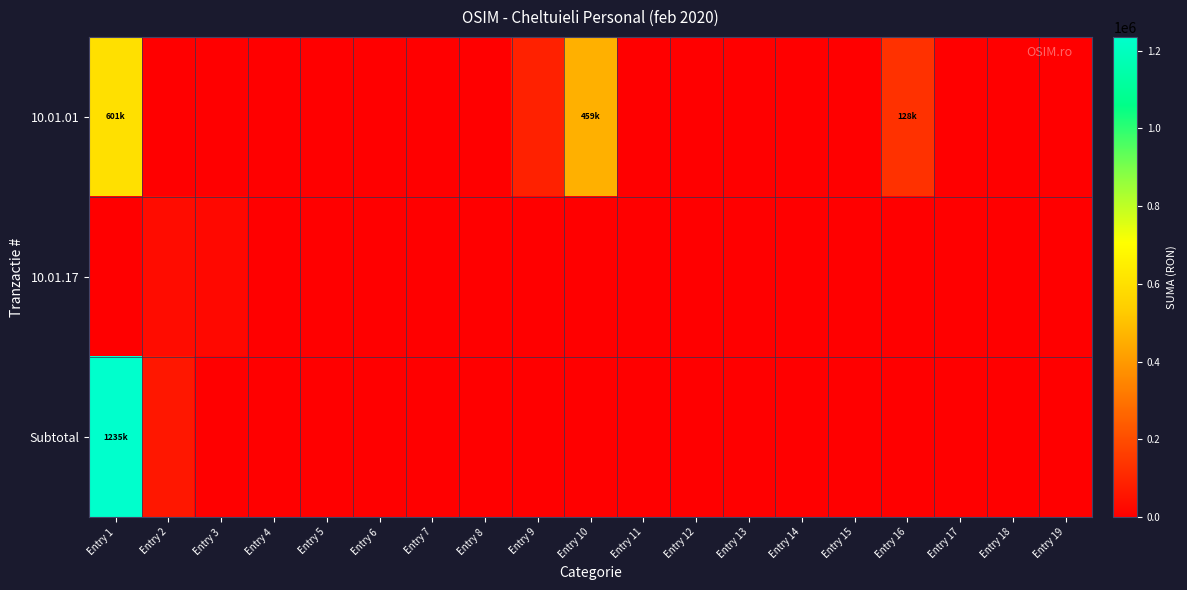

At how many categories does at least one series exceed 1024289?

1